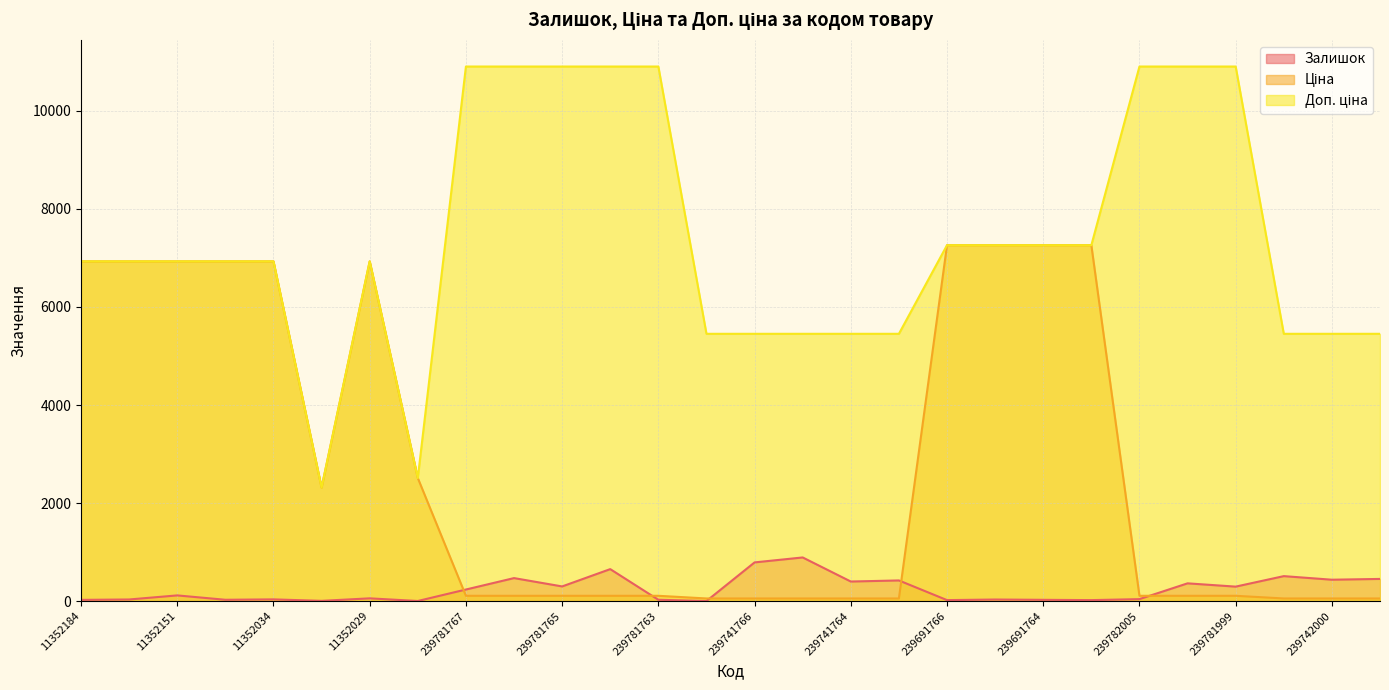

List the series in order of their overall mean, highest first.

Доп. ціна, Ціна, Залишок